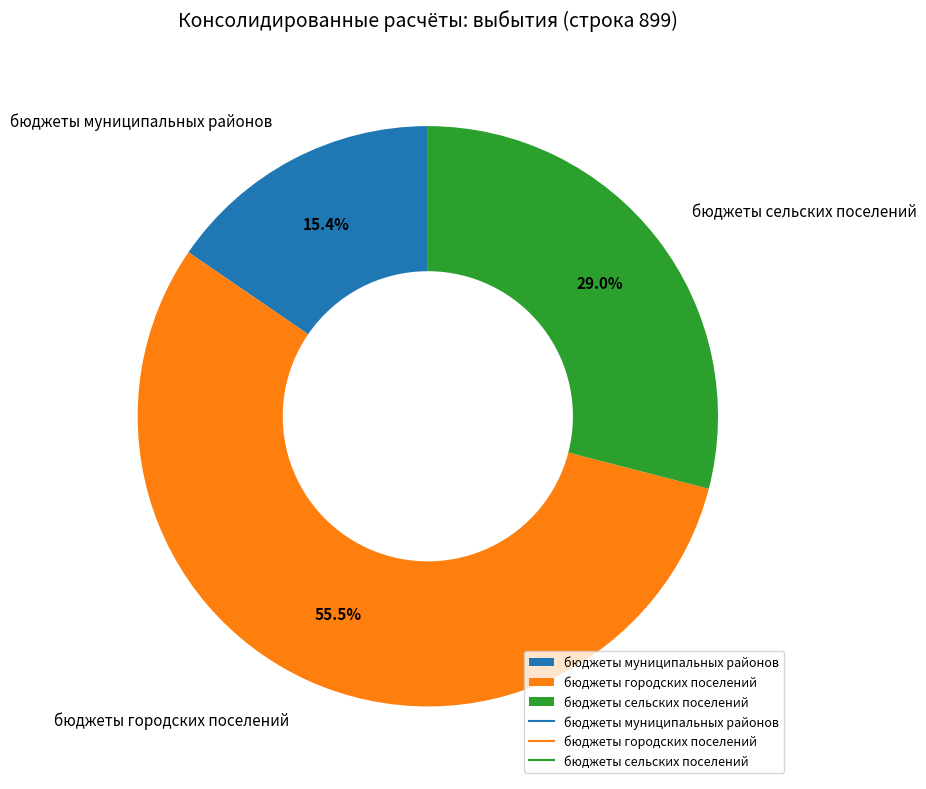

The бюджеты сельских поселений slice represents 29% of the pie. True or false?

True